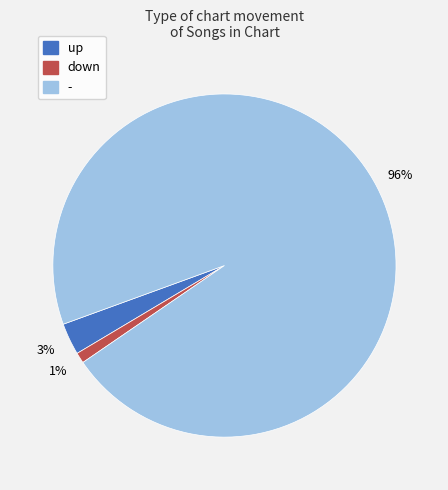

Approximately how many times larger is the value at - compared to up?

32.0